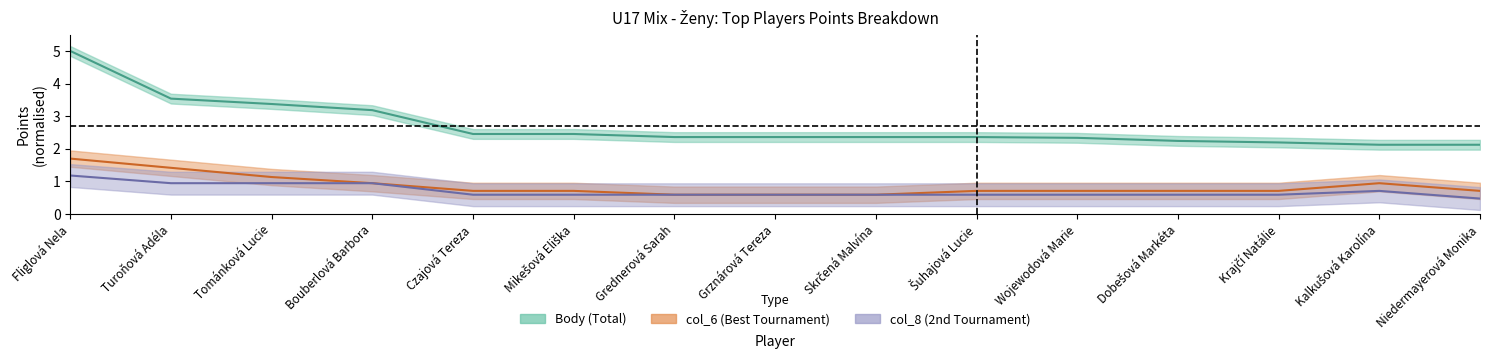

True or false: Body and col_8 cross at least once.

False